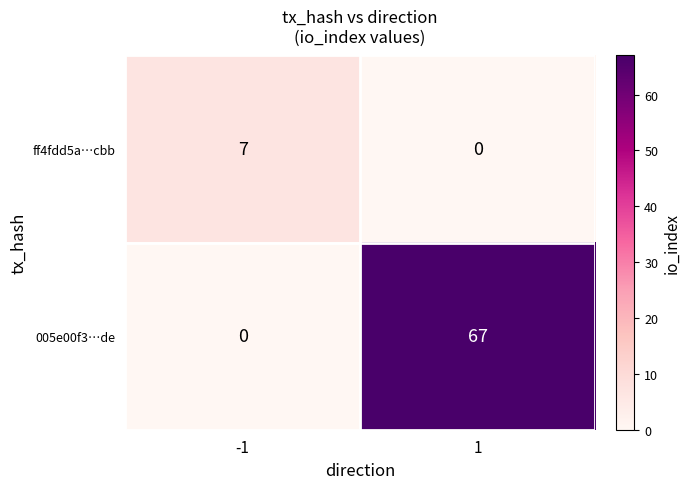

What is the maximum value shown in the chart?

67